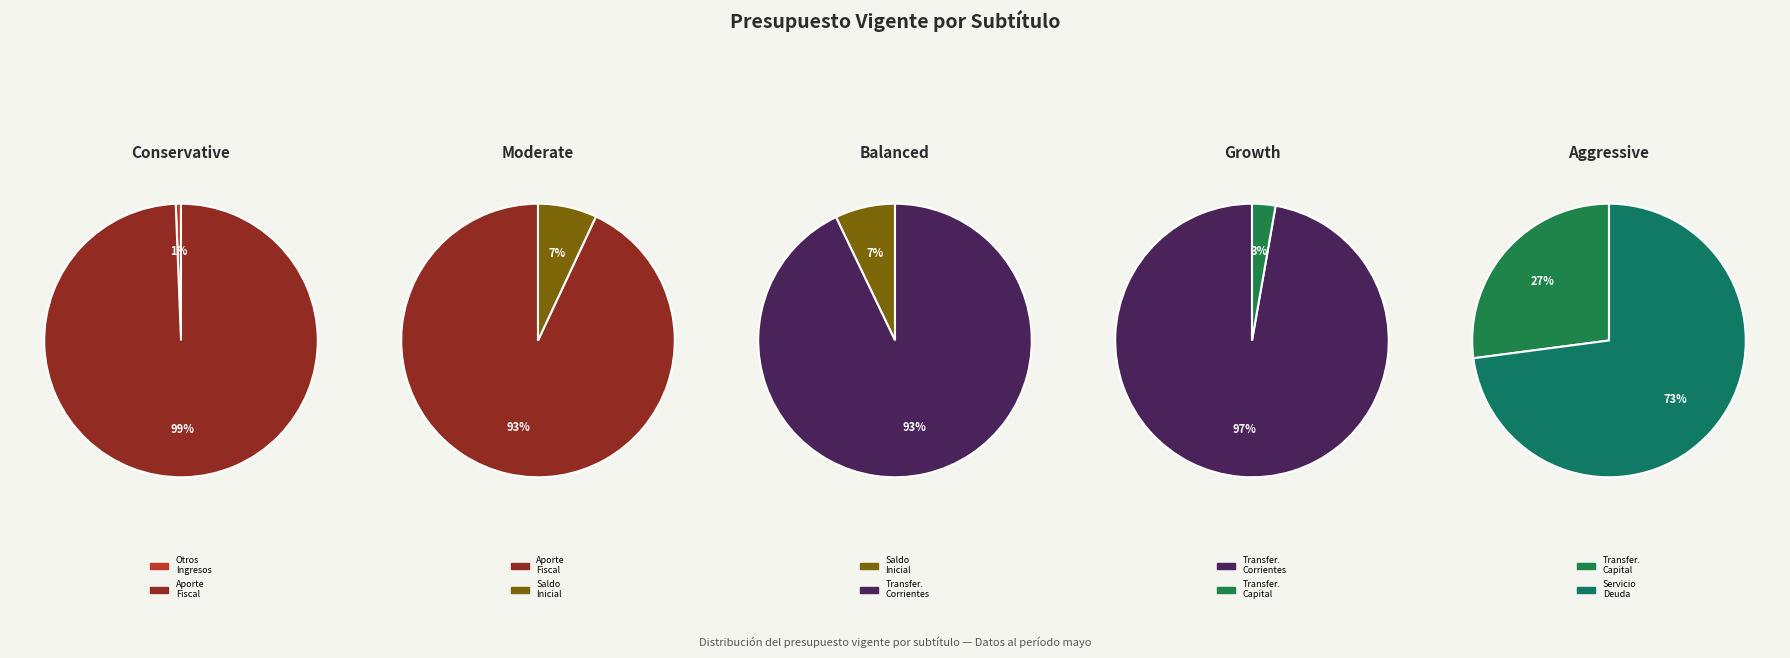

Which slice is the largest?

APORTE FISCAL